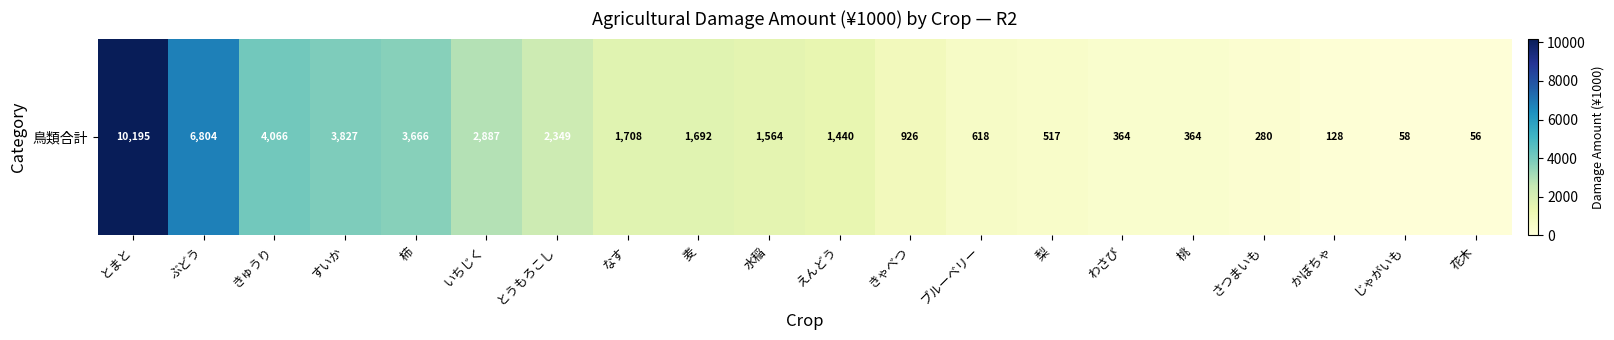

Is it true that the value at 梨 is 517?

True